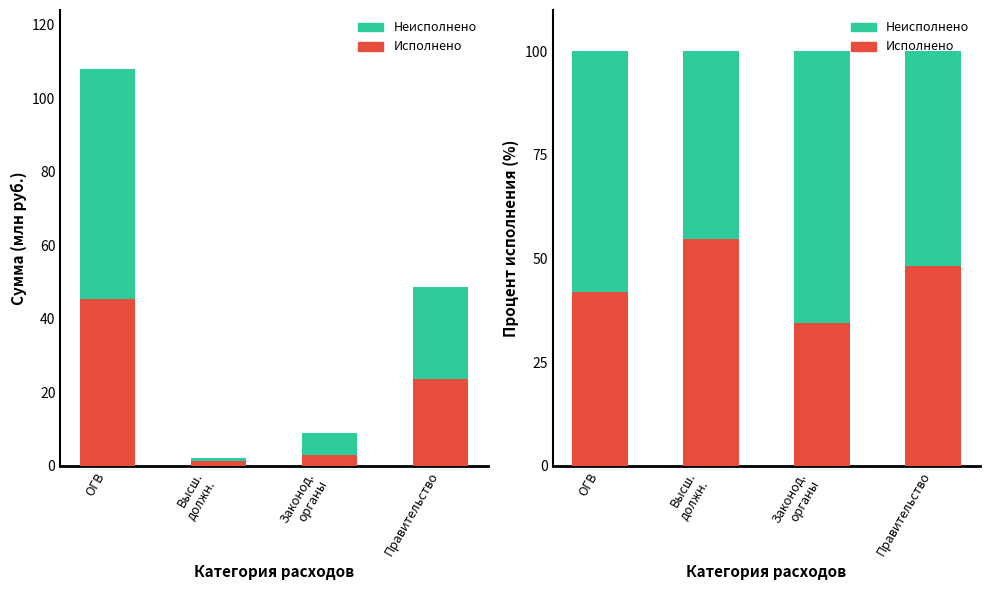

What is the spread (max minus min) of values at Правительство?

3.4